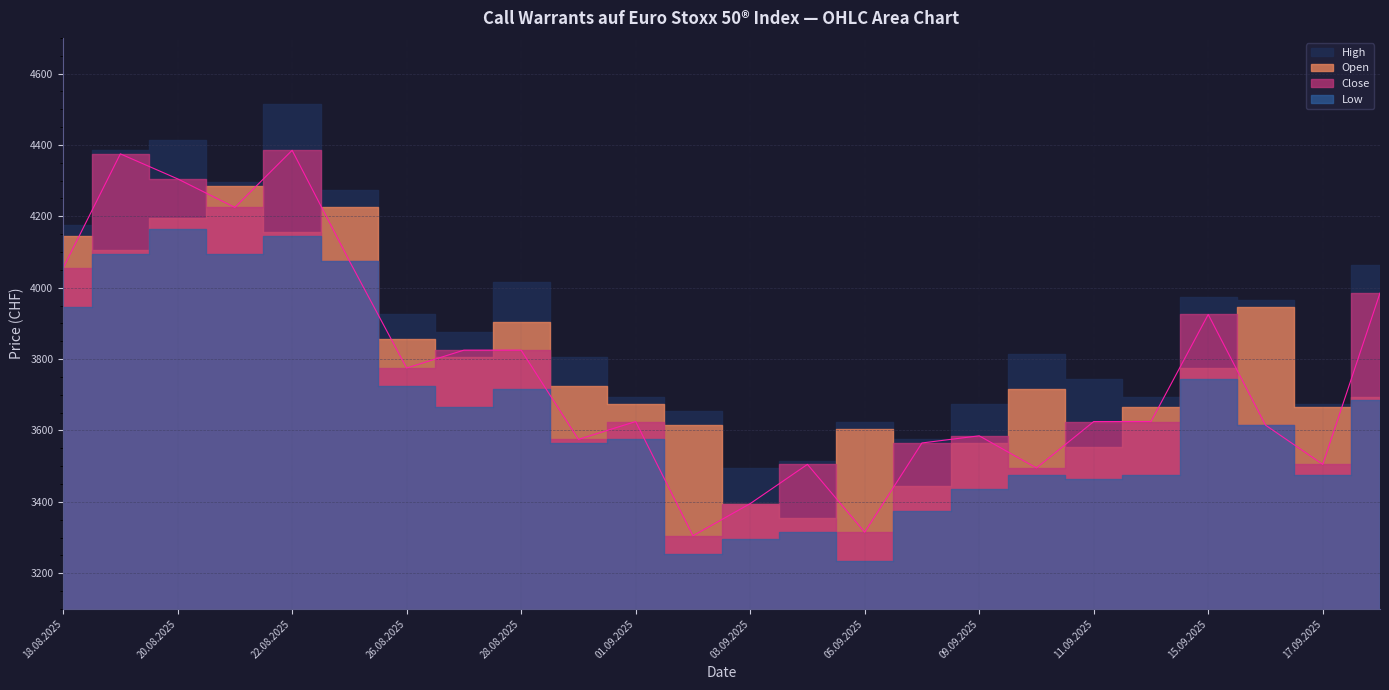

Between 29.08.2025 and 09.09.2025, which series saw the biggest shift?

Open